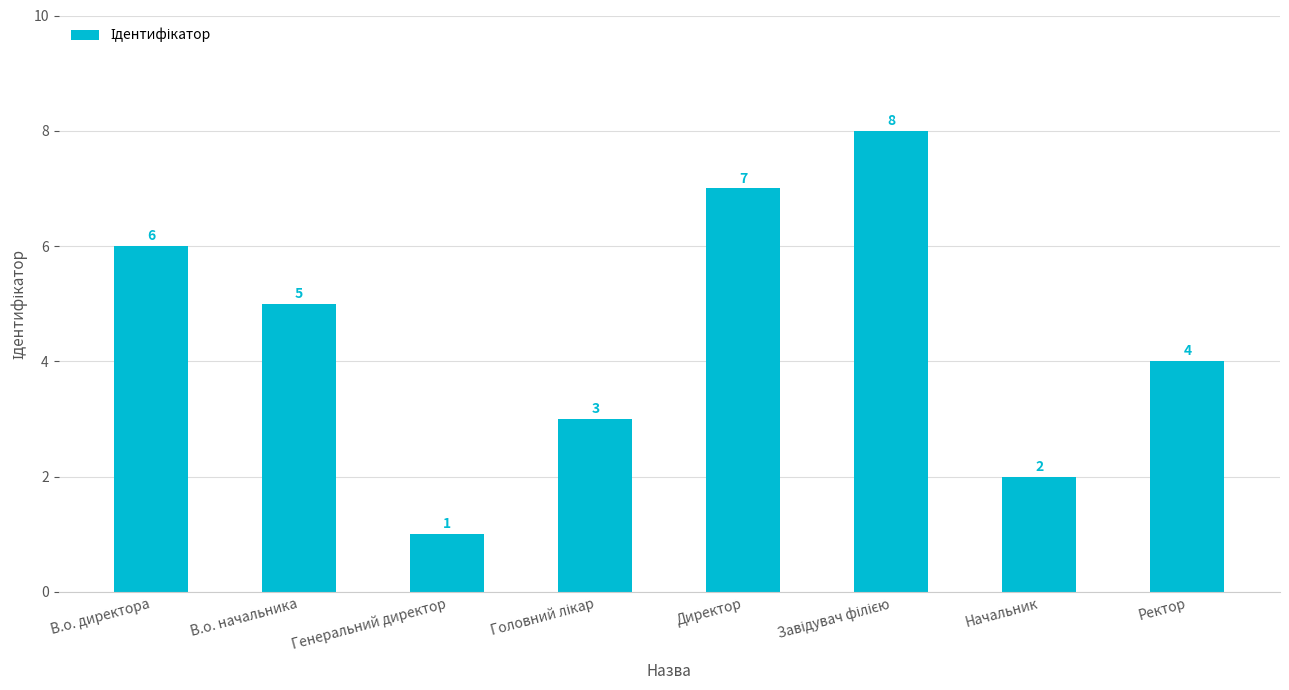

Reading left to right, extract all data points from this chart.

6	5	1	3	7	8	2	4